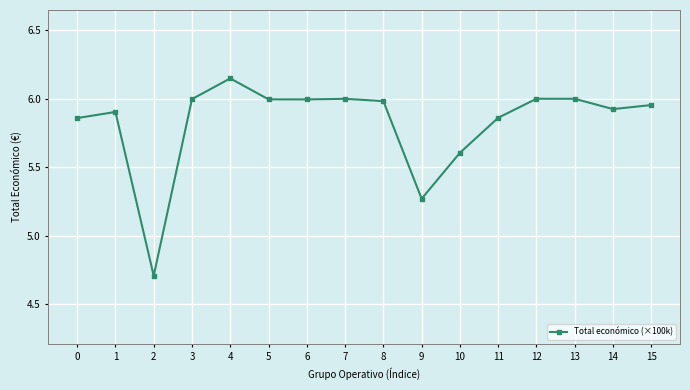

What is the difference between the maximum and minimum values?

1.4